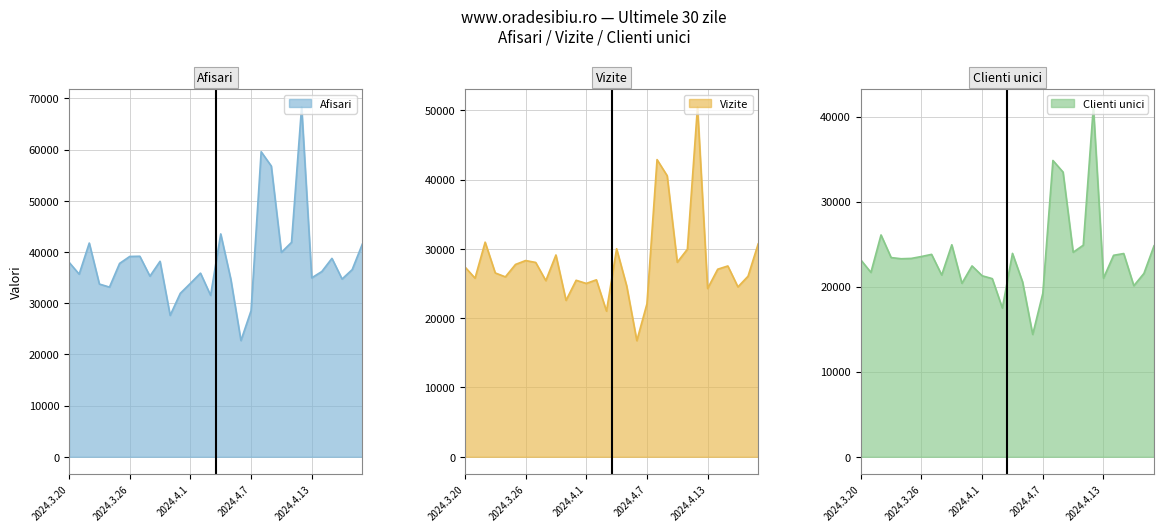

List the labels in order of Vizite value, smallest first.

2024.4.6, 2024.4.3, 2024.4.7, 2024.3.30, 2024.4.13, 2024.4.16, 2024.4.5, 2024.4.1, 2024.3.28, 2024.3.31, 2024.4.2, 2024.3.21, 2024.3.24, 2024.4.17, 2024.3.23, 2024.4.14, 2024.3.20, 2024.4.15, 2024.3.25, 2024.3.27, 2024.4.10, 2024.3.26, 2024.3.29, 2024.4.11, 2024.4.4, 2024.4.18, 2024.3.22, 2024.4.9, 2024.4.8, 2024.4.12